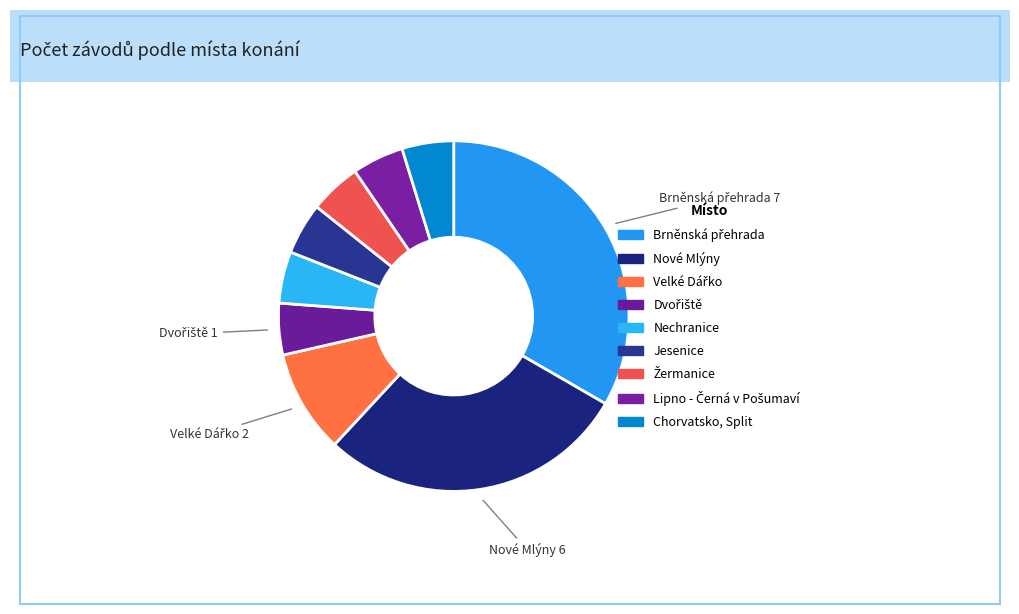

Which has a higher value, Dvořiště or Lipno - Černá v Pošumaví?

Dvořiště